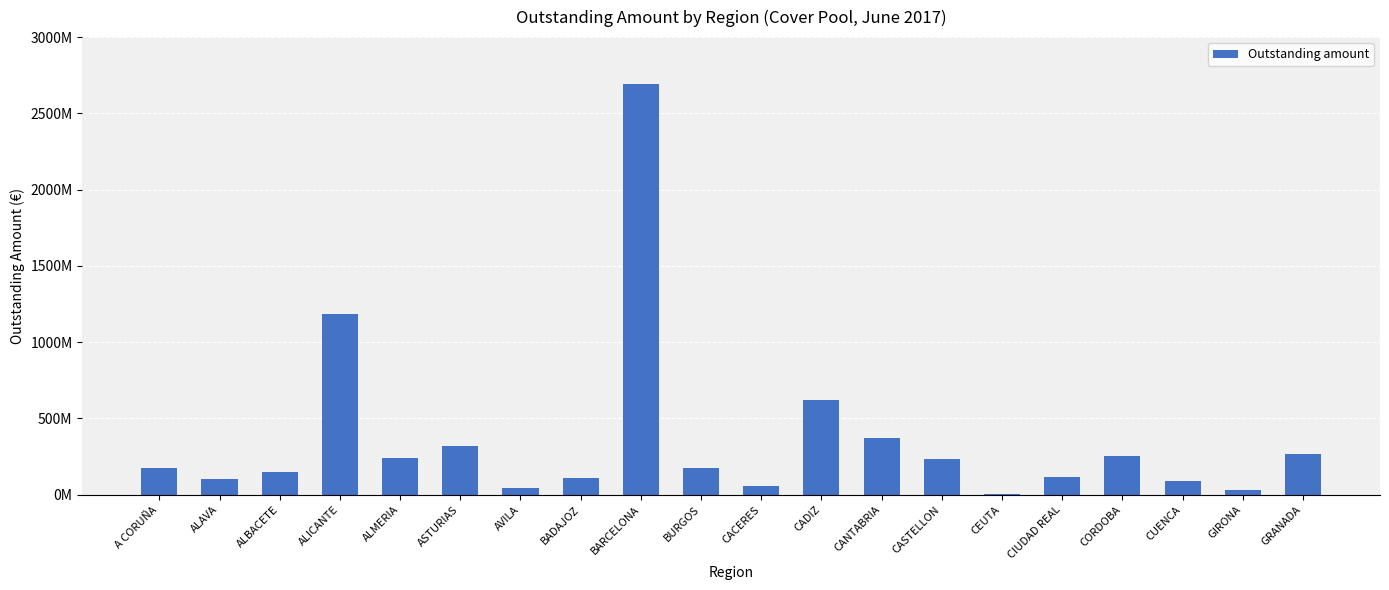

How many data points are above 177791081?

10